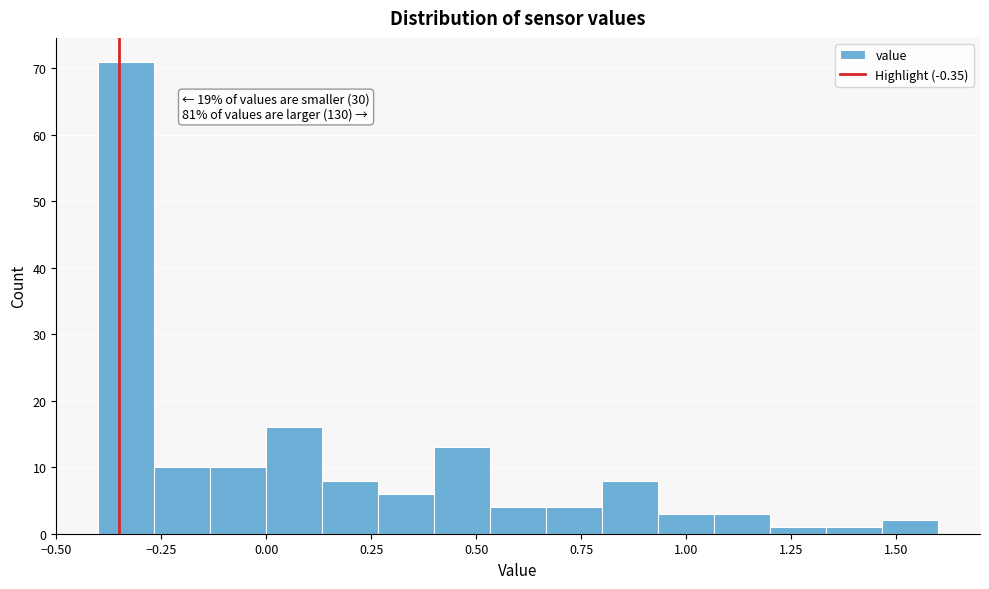

Around what value on the x-axis is the tallest bar? Give the approximate position of its centre, as read against the axis.

-0.35